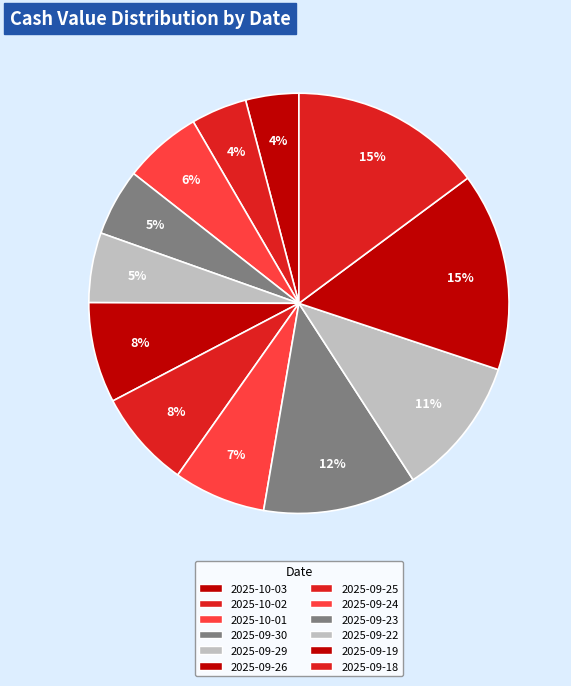

How many segments does this pie chart have?

12